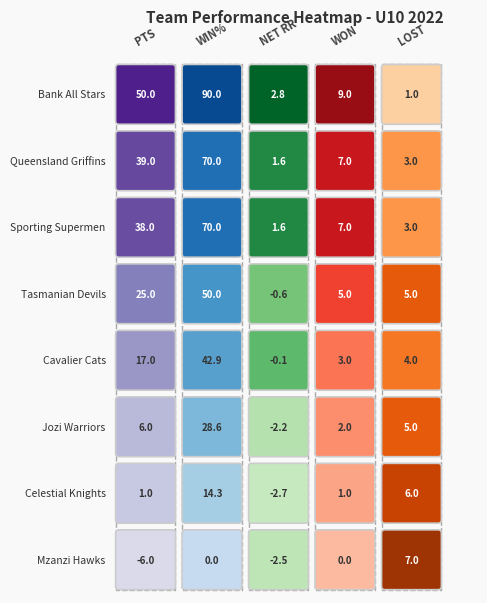

Is it true that Mzanzi Hawks U10 2022 equals -8.1 at 0?

False